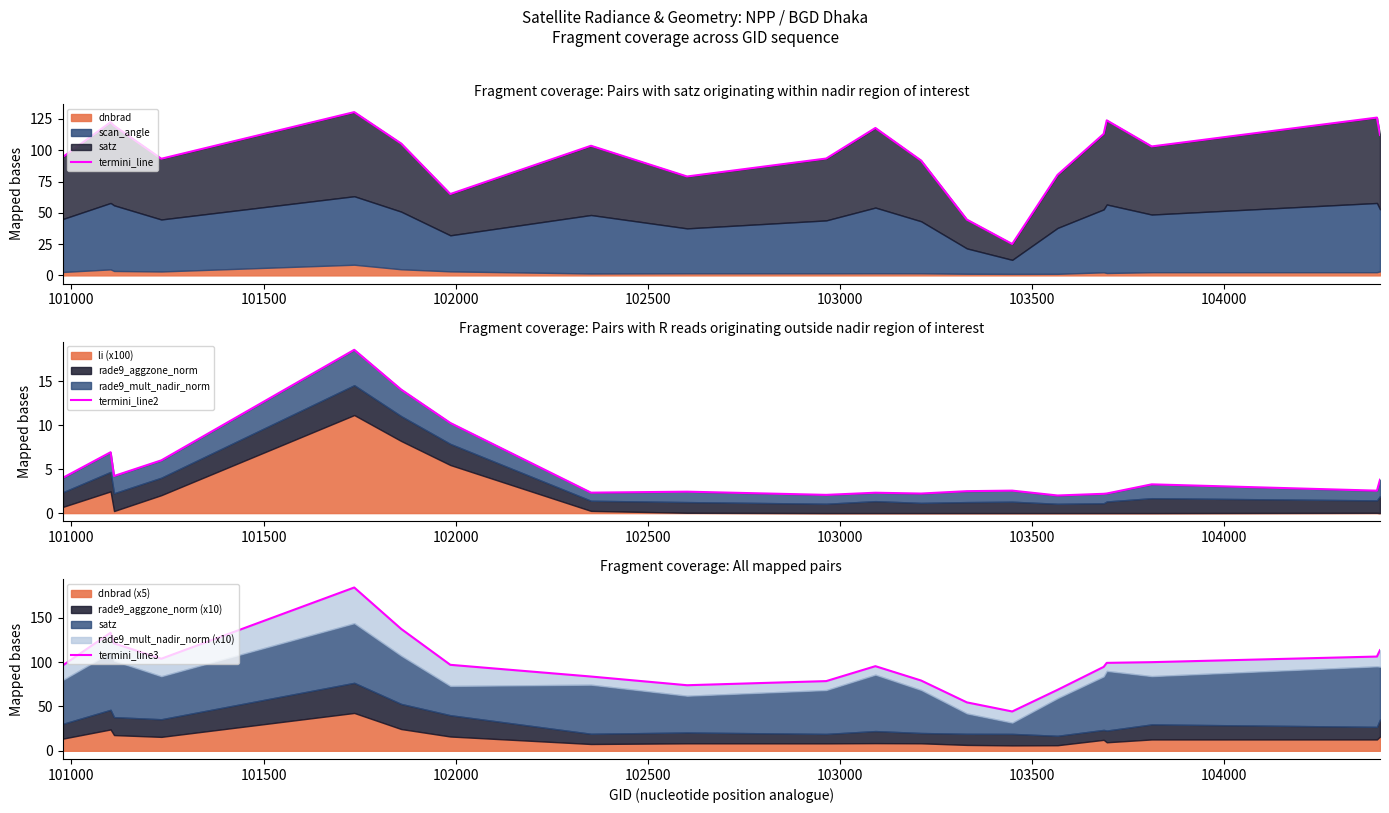

True or false: termini_line3 and termini_line2 intersect in this chart.

False